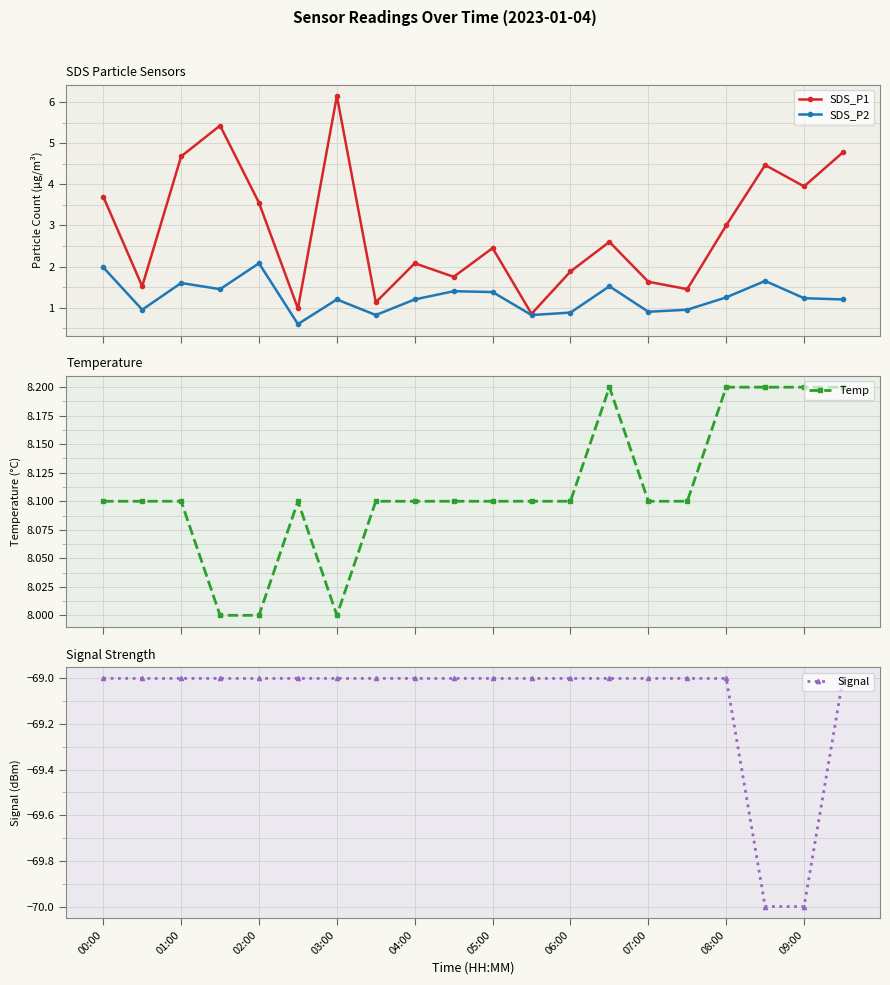

What is the maximum value for Temp?

8.2